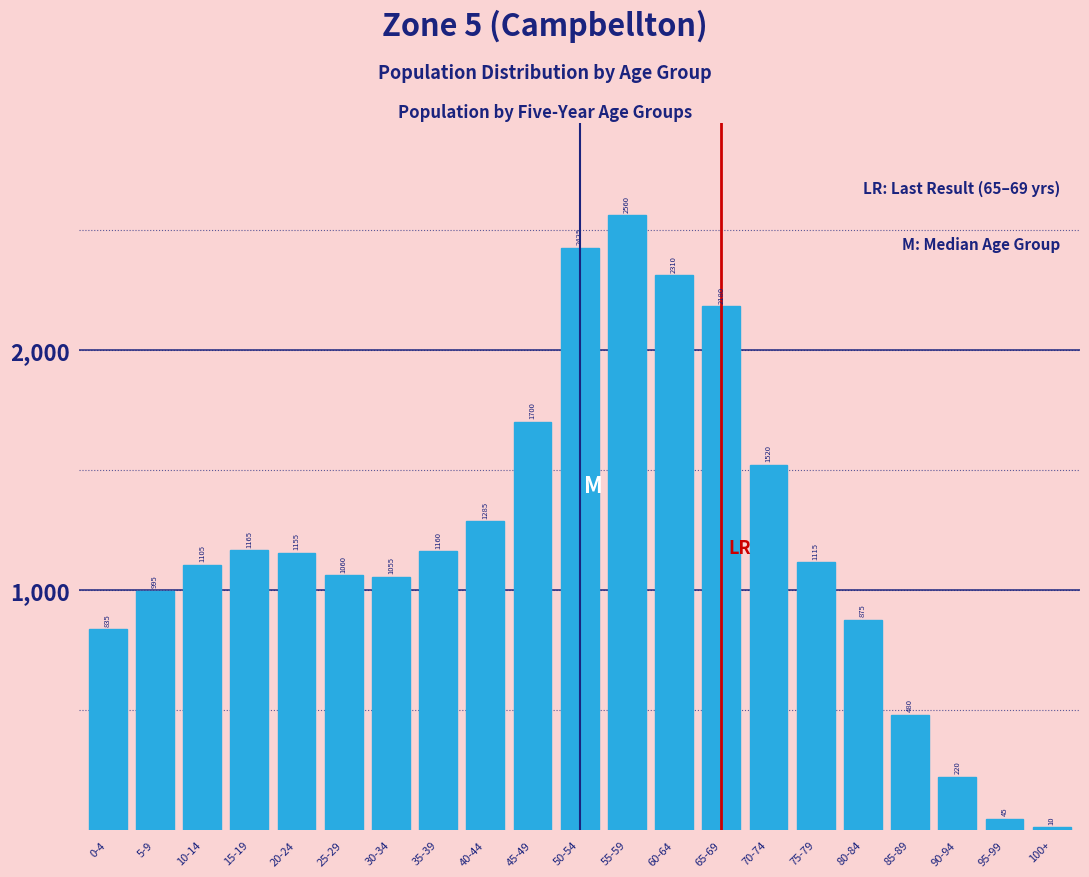

Reading right to left, list all the values displayed in this chart.

100+=10	95-99=45	90-94=220	85-89=480	80-84=875	75-79=1115	70-74=1520	65-69=2180	60-64=2310	55-59=2560	50-54=2425	45-49=1700	40-44=1285	35-39=1160	30-34=1055	25-29=1060	20-24=1155	15-19=1165	10-14=1105	5-9=995	0-4=835